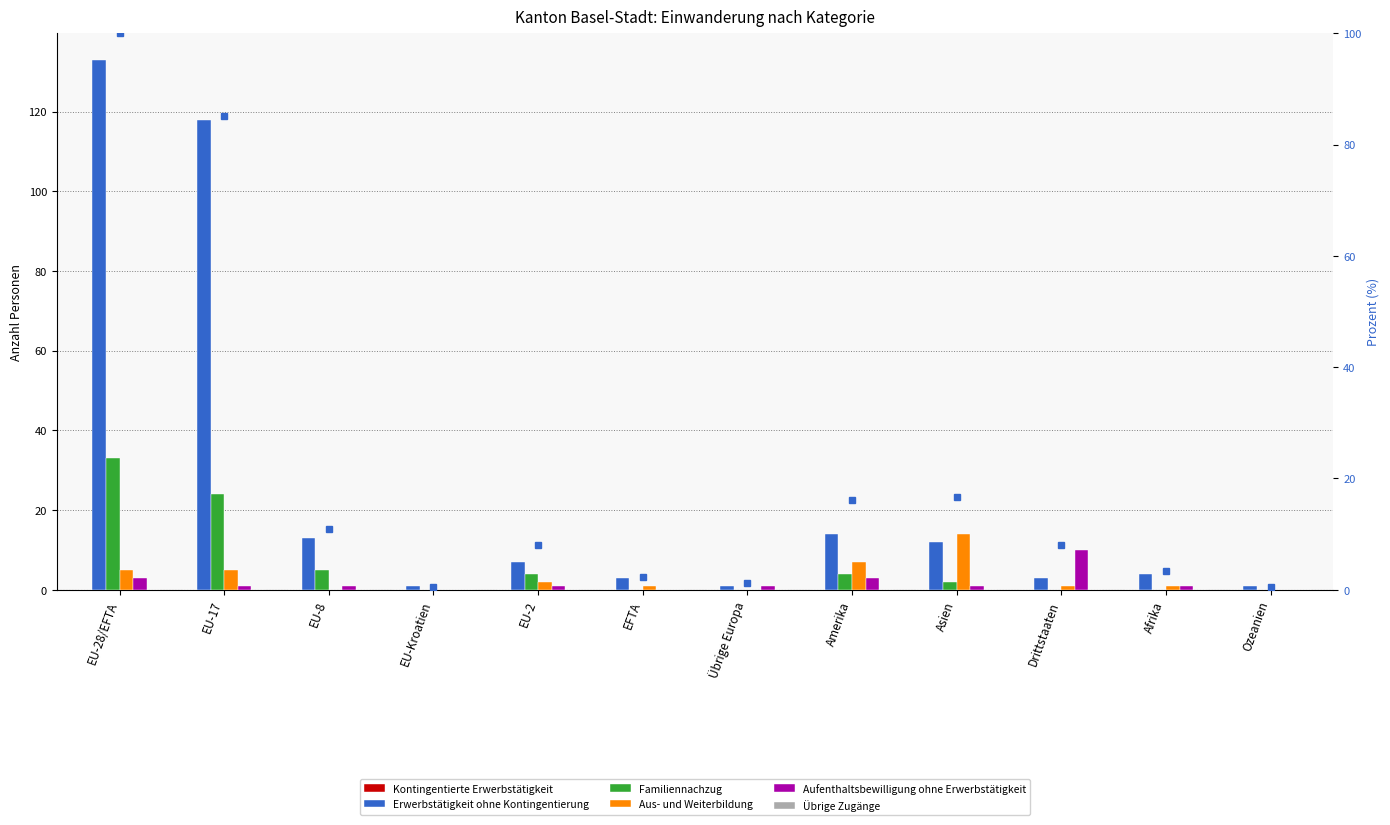

Which series has the largest total across all categories?

Erwerbstätigkeit ohne Kontingentierung